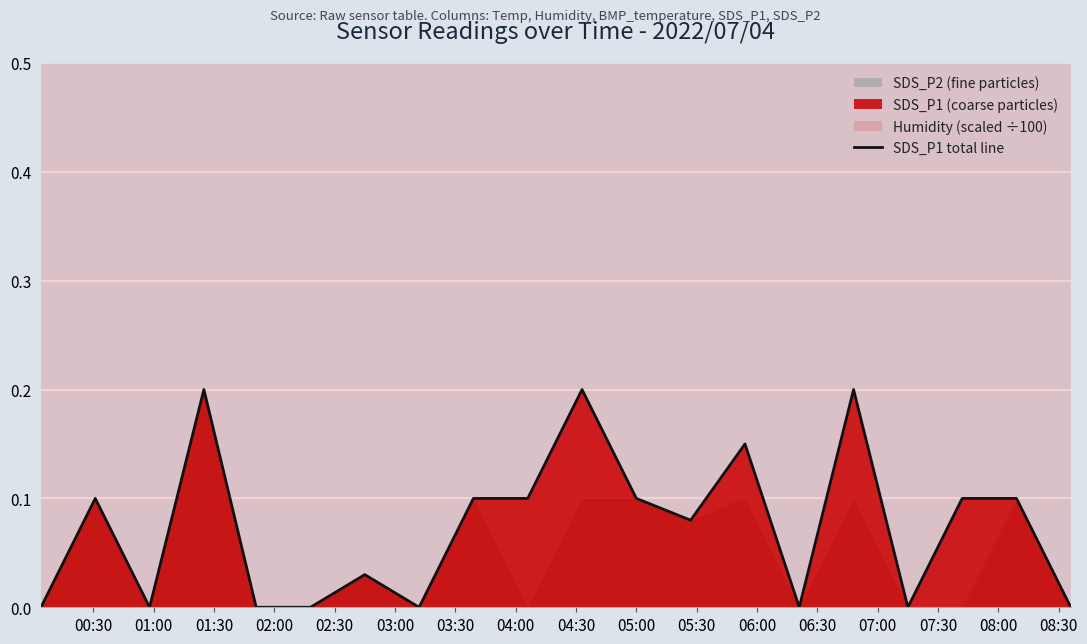

How many points are higher than both their immediate neighbors (excluding endpoints)?

6